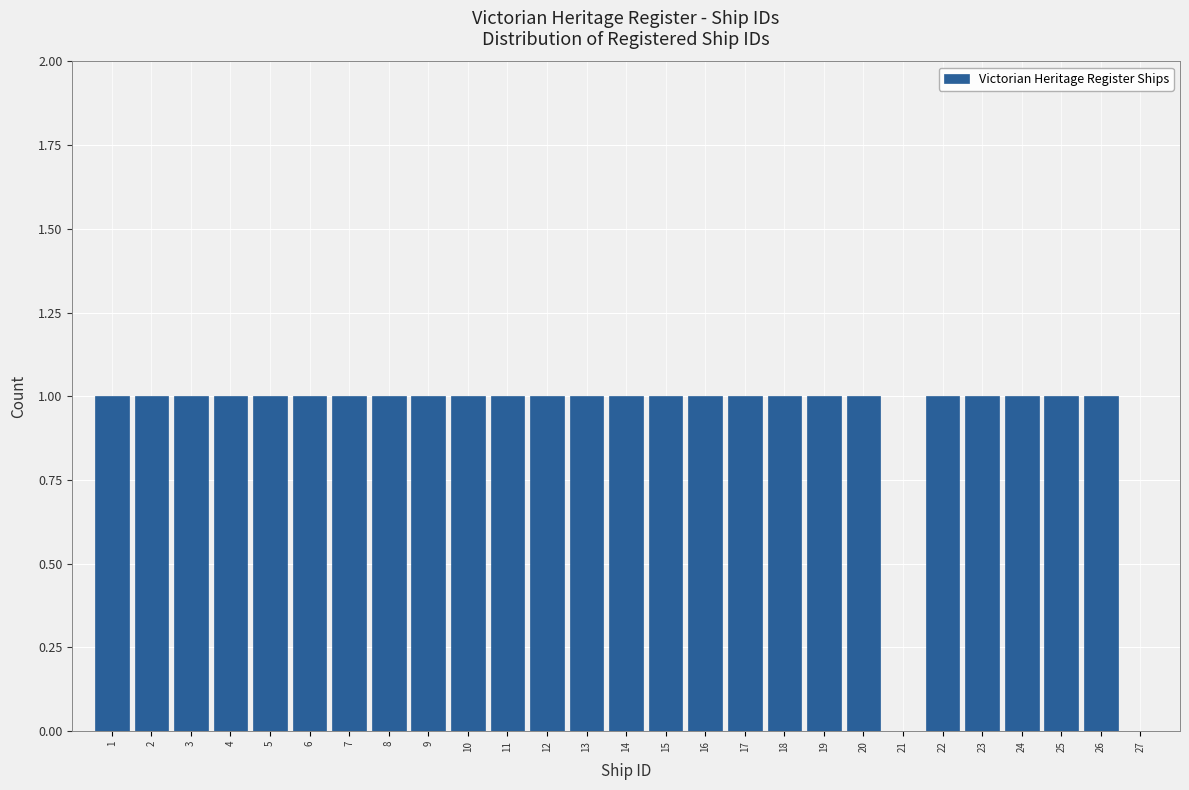

What is the height of the bar covering 22.5 to 23.5 on the x-axis? The values are not printed on the chart, so give them approximately, as read against the axis.

1